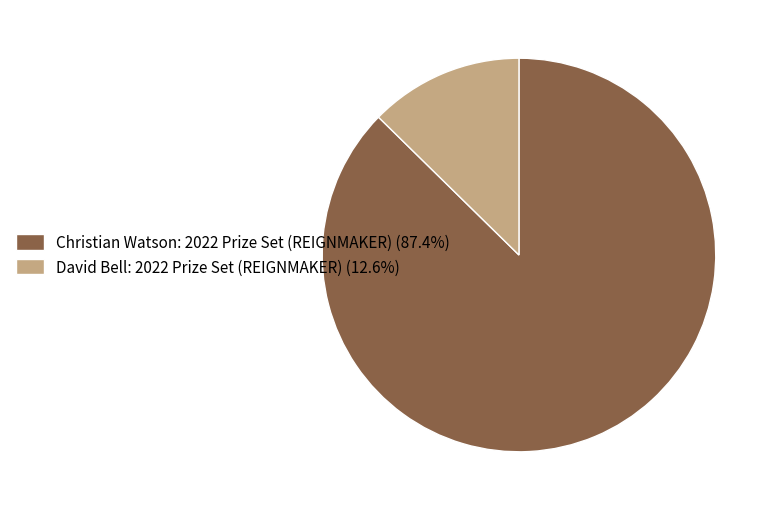

Does any single category account for the majority?

Yes